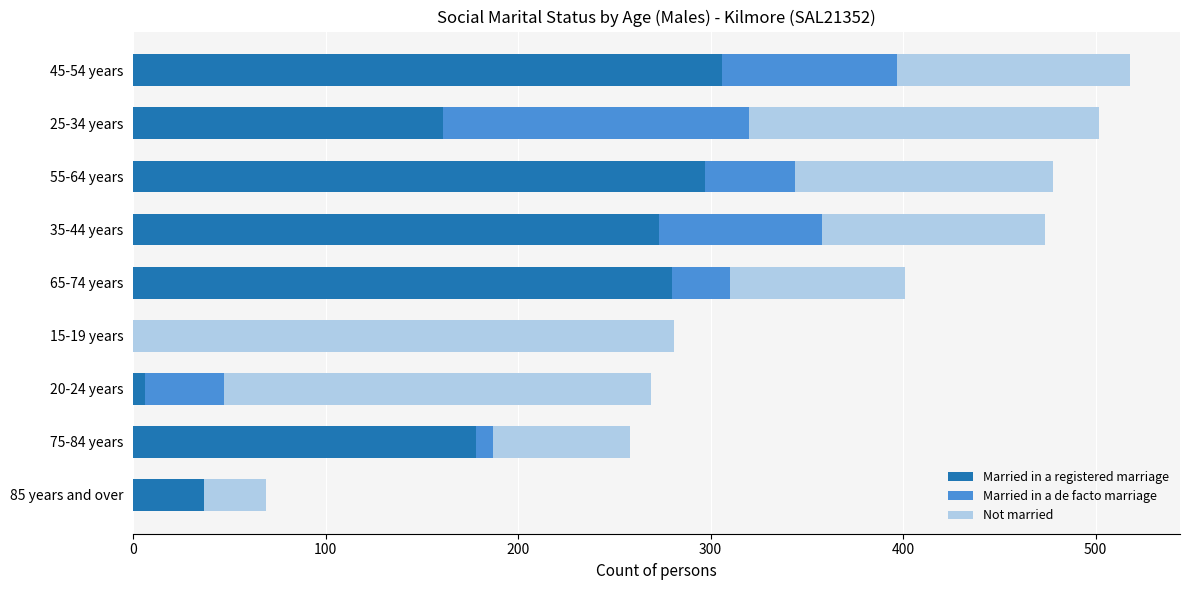

How many positive values does the Married in a registered marriage series have?

8